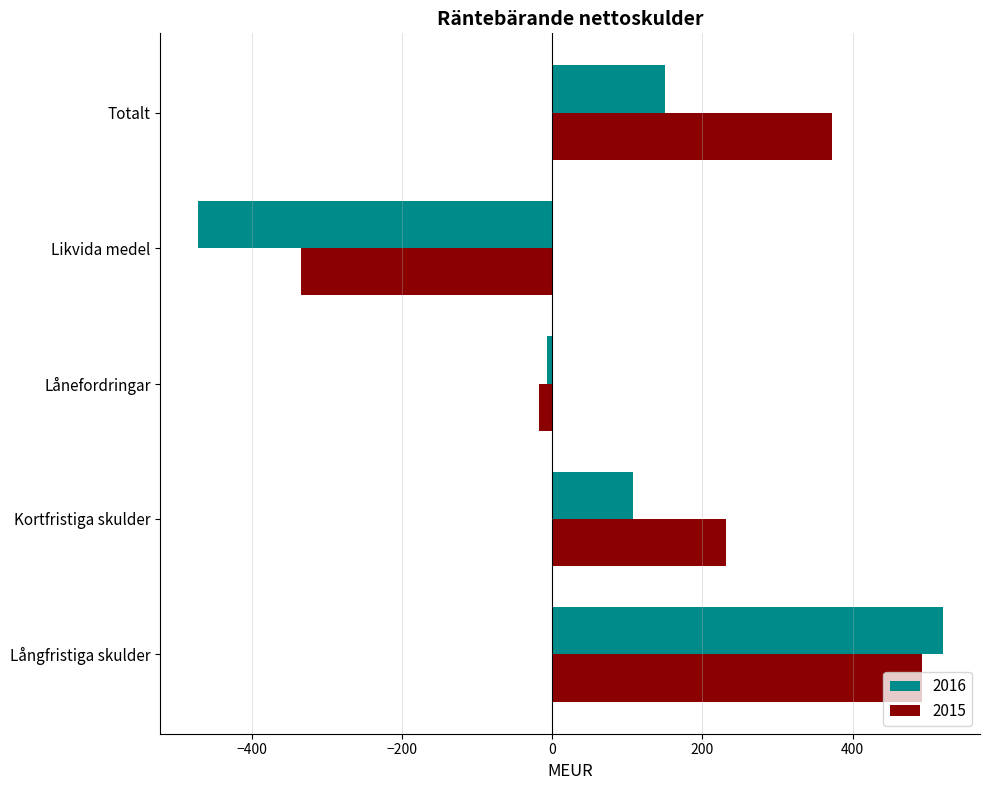

How many values in the 2015 series are below 232?

2